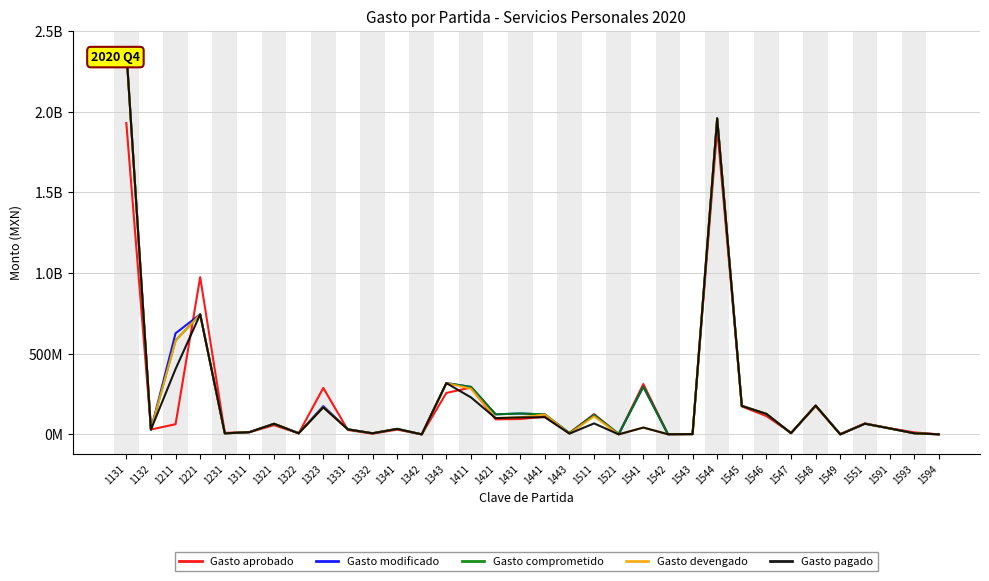

Reading left to right, transcribe all the data shown in this chart.

Gasto aprobado: 1131=1930119981.0	1132=30029383.0	1211=62936000.0	1221=974398879.0	1231=9500000.0	1311=13247859.0	1321=57083677.0	1322=6267616.0	1323=287940122.0	1331=27000000.0	1332=4177952.0	1341=29522423.0	1342=0.0	1343=256935629.0	1411=290355839.0	1421=92932529.0	1431=95391297.0	1441=109411576.0	1443=8061325.0	1511=125718632.0	1521=0.0	1541=312301171.0	1542=1130975.0	1543=2150343.0	1544=1896065690.0	1545=173109113.0	1546=113449714.0	1547=9150500.0	1548=174585648.0	1549=2357756.0	1551=67863762.0	1591=38549807.0	1593=12341931.0	1594=191983.0
Gasto modificado: 1131=2381118332.8	1132=29491954.4	1211=626548122.5	1221=744673328.0	1231=6342160.0	1311=13820710.7	1321=65631881.3	1322=6802756.3	1323=175288687.2	1331=31377047.0	1332=6900905.0	1341=34037863.4	1342=2000.0	1343=317959465.7	1411=294063062.5	1421=124285167.7	1431=129413336.2	1441=123550233.8	1443=8061325.0	1511=120386067.8	1521=2595098.1	1541=295303351.6	1542=959975.0	1543=1727353.6	1544=1960170354.2	1545=176752781.3	1546=126693800.2	1547=7562689.5	1548=178678531.8	1549=0.0	1551=66252580.2	1591=37073547.8	1593=6958683.0	1594=313572.0
Gasto comprometido: 1131=2379679969.8	1132=29491954.4	1211=581833918.2	1221=743671626.9	1231=6338420.0	1311=13762356.3	1321=65630544.2	1322=6800352.2	1323=168008883.7	1331=31005243.2	1332=6725122.5	1341=33985819.6	1342=2000.0	1343=317751392.7	1411=294063062.5	1421=124285167.7	1431=129413336.2	1441=123550233.8	1443=8061325.0	1511=120386067.8	1521=2595098.1	1541=295303129.6	1542=955456.5	1543=1727353.6	1544=1958620886.4	1545=176540057.7	1546=126600257.2	1547=7511716.8	1548=178495203.5	1549=0.0	1551=66169543.2	1591=37051996.3	1593=6957373.5	1594=313572.0
Gasto devengado: 1131=2378971617.1	1132=29491954.4	1211=579665634.6	1221=743638004.4	1231=6332550.0	1311=13759016.2	1321=65628821.0	1322=6799918.2	1323=168008883.7	1331=31005243.2	1332=6725122.5	1341=33985326.7	1342=2000.0	1343=317681922.7	1411=283011915.3	1421=100990942.0	1431=105152854.9	1441=123550233.8	1443=5263819.6	1511=111029517.8	1521=0.0	1541=42187874.0	1542=955456.5	1543=1636440.3	1544=1957955828.0	1545=176484538.7	1546=126575957.2	1547=7511716.8	1548=178495203.5	1549=0.0	1551=66165207.2	1591=37051996.3	1593=6957373.5	1594=313572.0
Gasto pagado: 1131=2378968850.4	1132=29491954.4	1211=405321782.7	1221=743619498.9	1231=6332550.0	1311=13758990.8	1321=65628821.0	1322=6799918.2	1323=167626197.8	1331=31005243.2	1332=6725122.5	1341=33985326.7	1342=2000.0	1343=317681424.1	1411=229128385.2	1421=100724324.4	1431=105047502.8	1441=106452490.3	1443=4599485.9	1511=68087434.0	1521=0.0	1541=42187874.0	1542=955456.5	1543=1636440.3	1544=1957955227.4	1545=176484144.0	1546=126575957.2	1547=7511716.8	1548=178495203.5	1549=0.0	1551=66165207.2	1591=37051996.3	1593=6957373.5	1594=313572.0